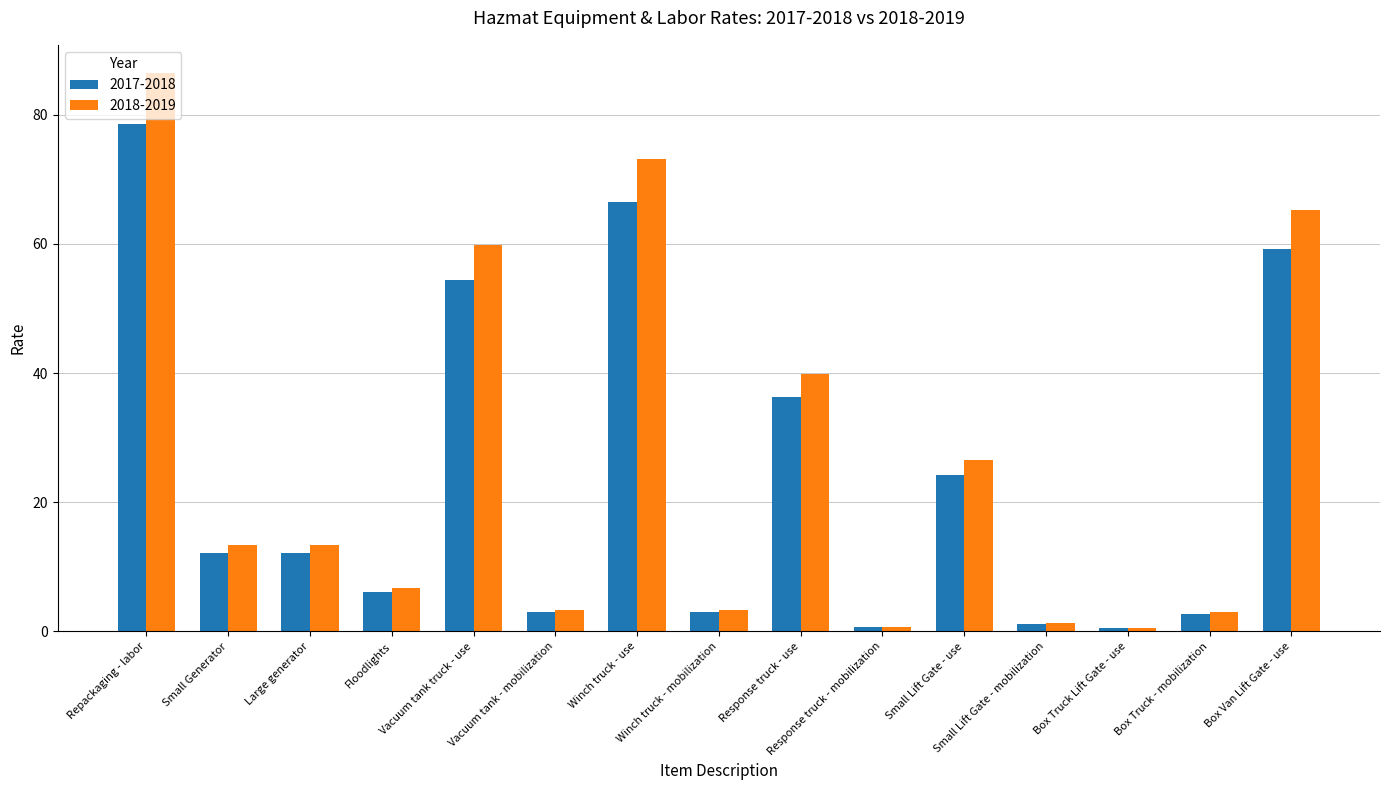

How many data points in 2018-2019 are less than 13?

7